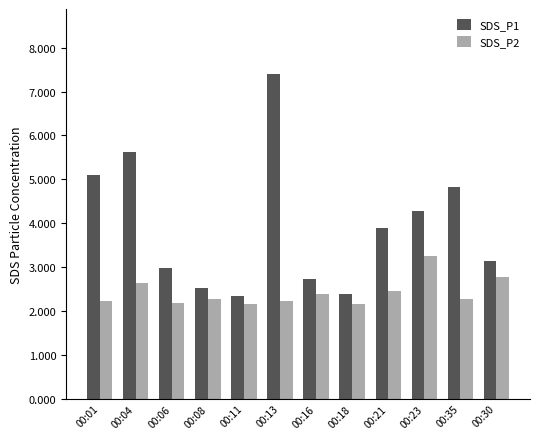

Which series has the largest range (max minus min)?

SDS_P1